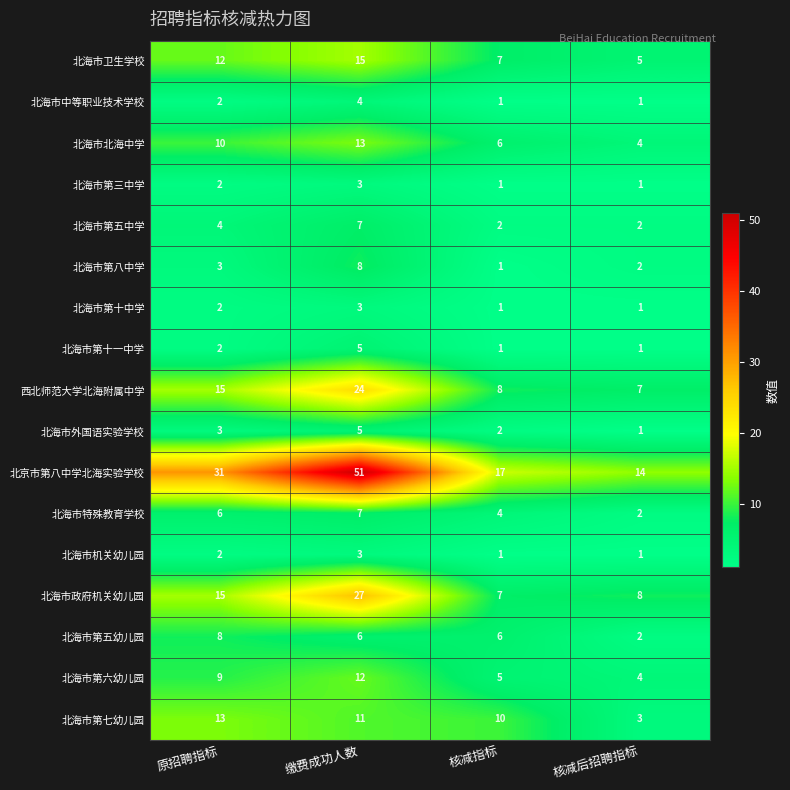

Which series has the widest spread of values?

北京市第八中学北海实验学校